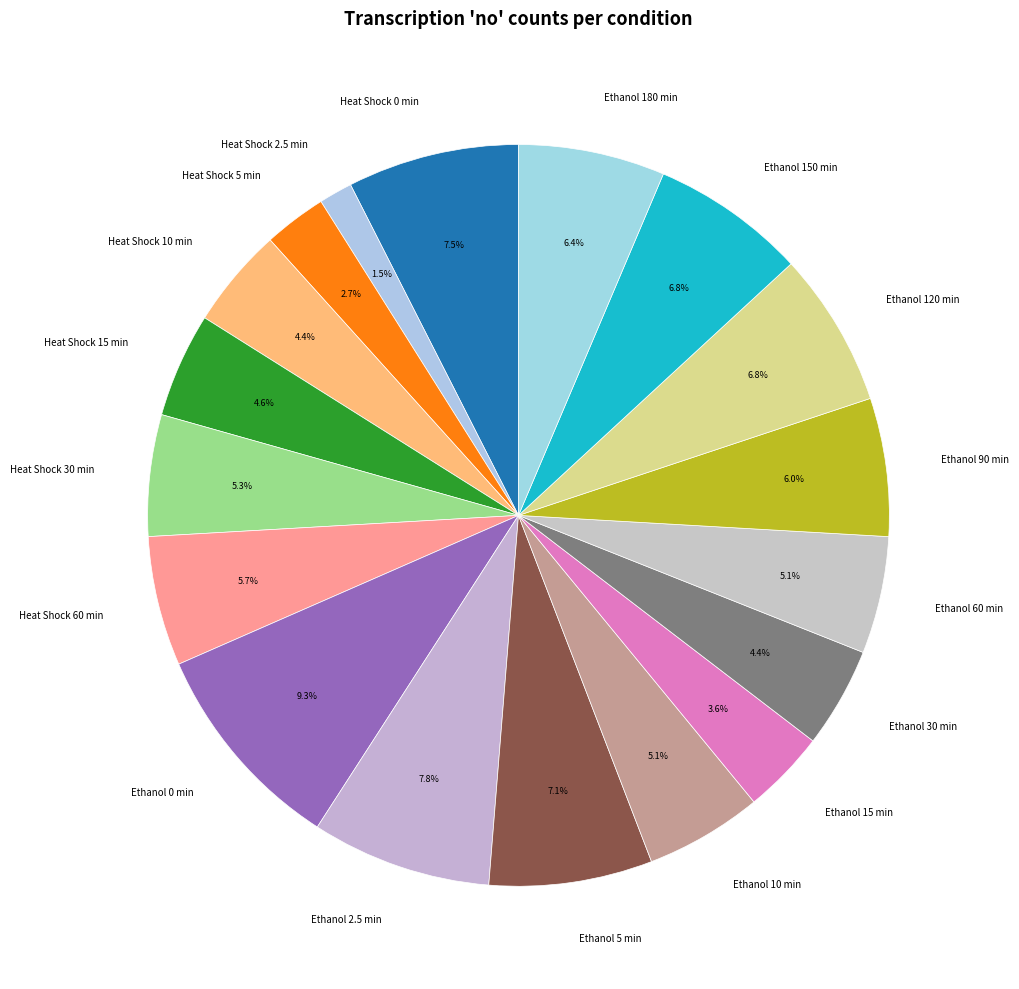

What portion of the pie excludes Ethanol 150 min?

93.2%